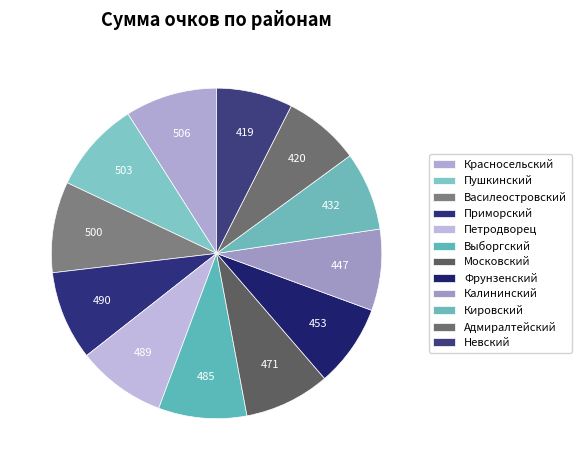

How many segments does this pie chart have?

12